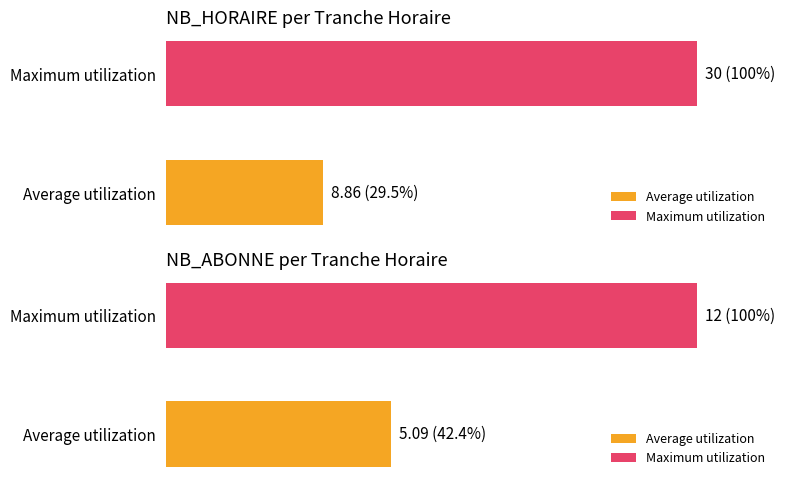

Which series has the largest range (max minus min)?

NB_HORAIRE